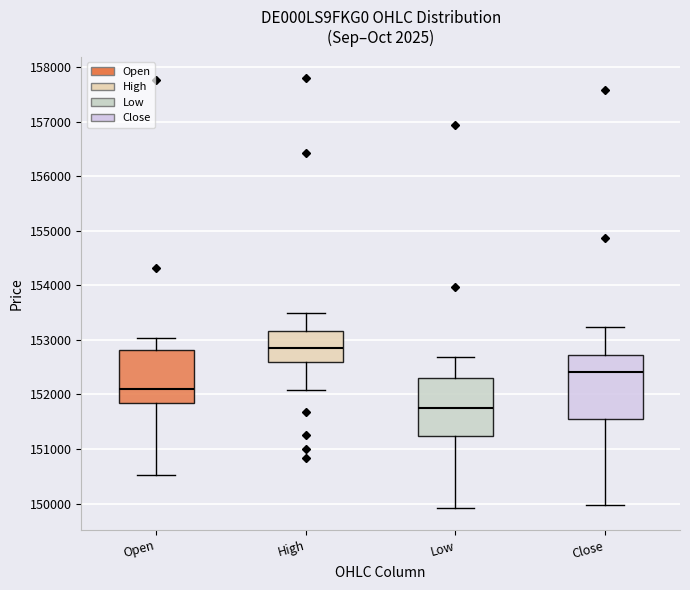

Which box is the tallest, from its lower edge to its upper edge?

Close